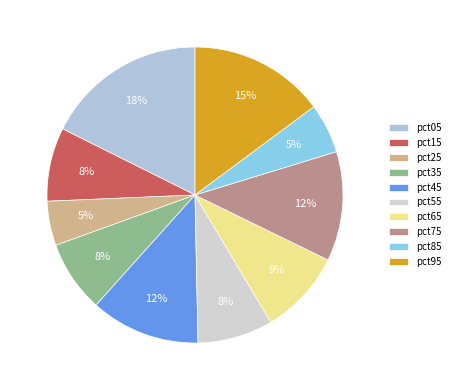

Which slice is the largest?

pct05